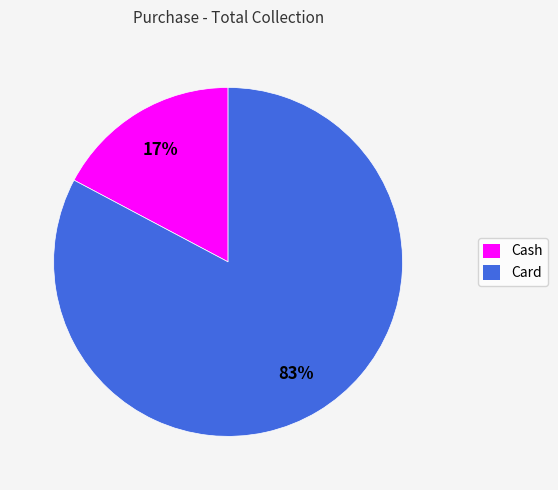

Rank the categories by value from highest to lowest.

Card, Cash